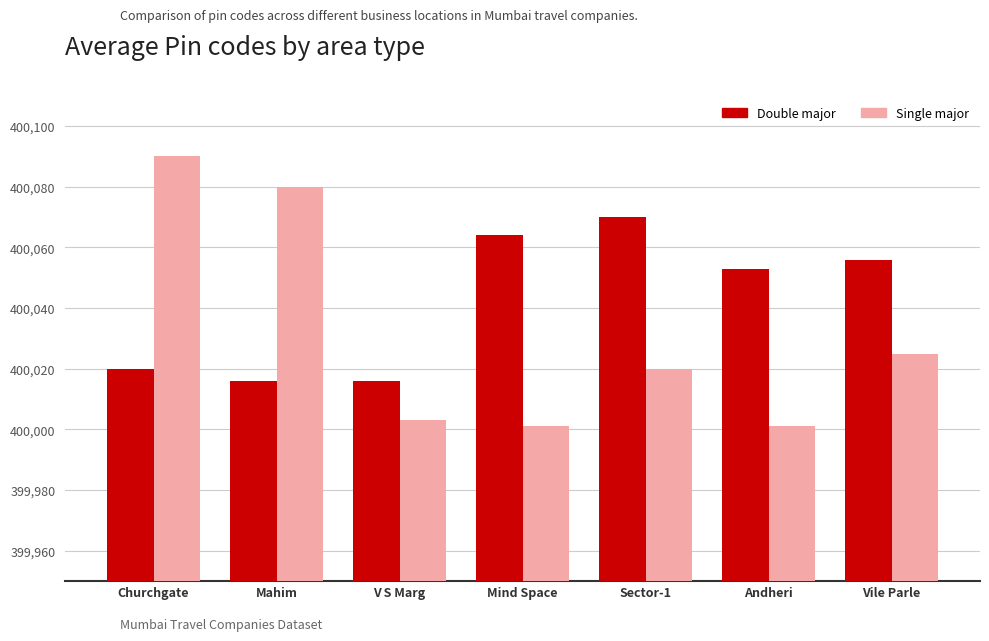

Rank the series by their maximum value, from lowest to highest.

Double major, Single major